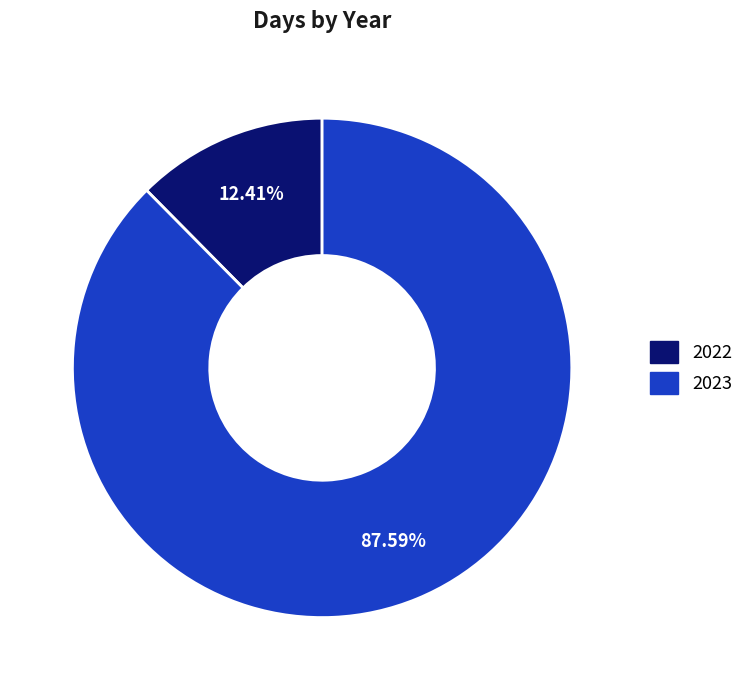

Do 2022 and 2023 together represent more than half of the pie?

Yes